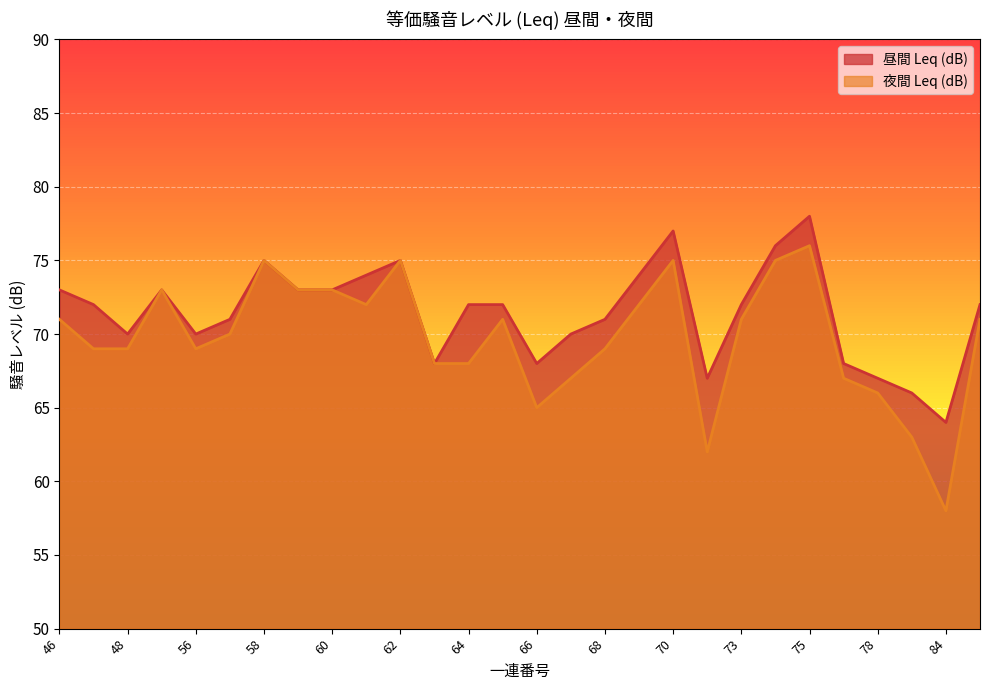

At which category does 夜間 Leq (dB) reach its first local valley?

56